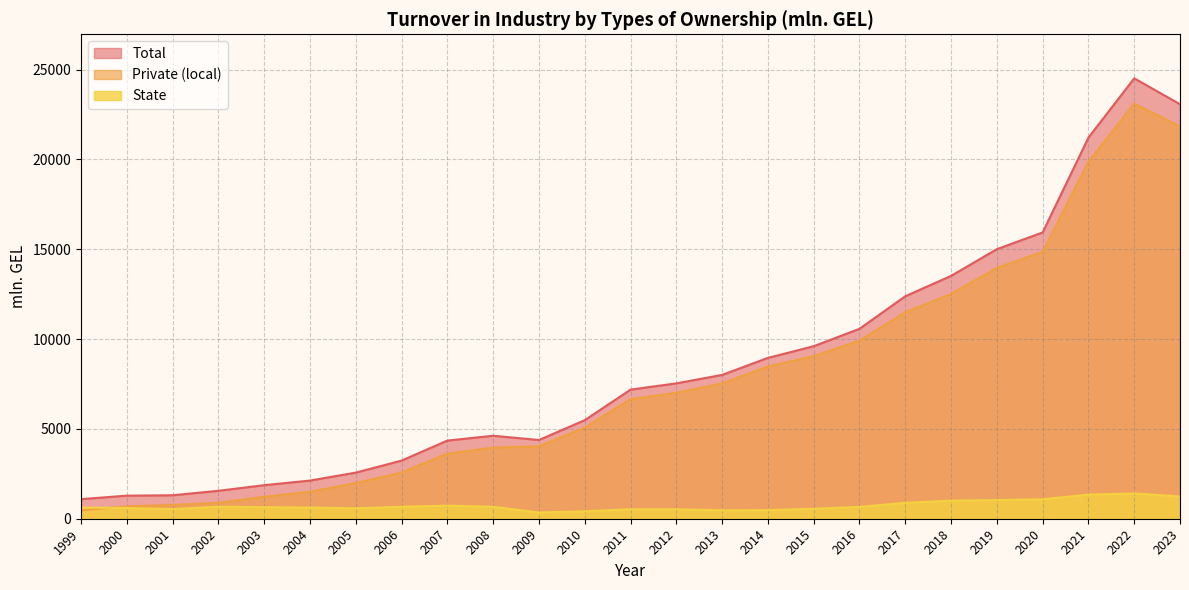

Which series has the largest total across all categories?

Total